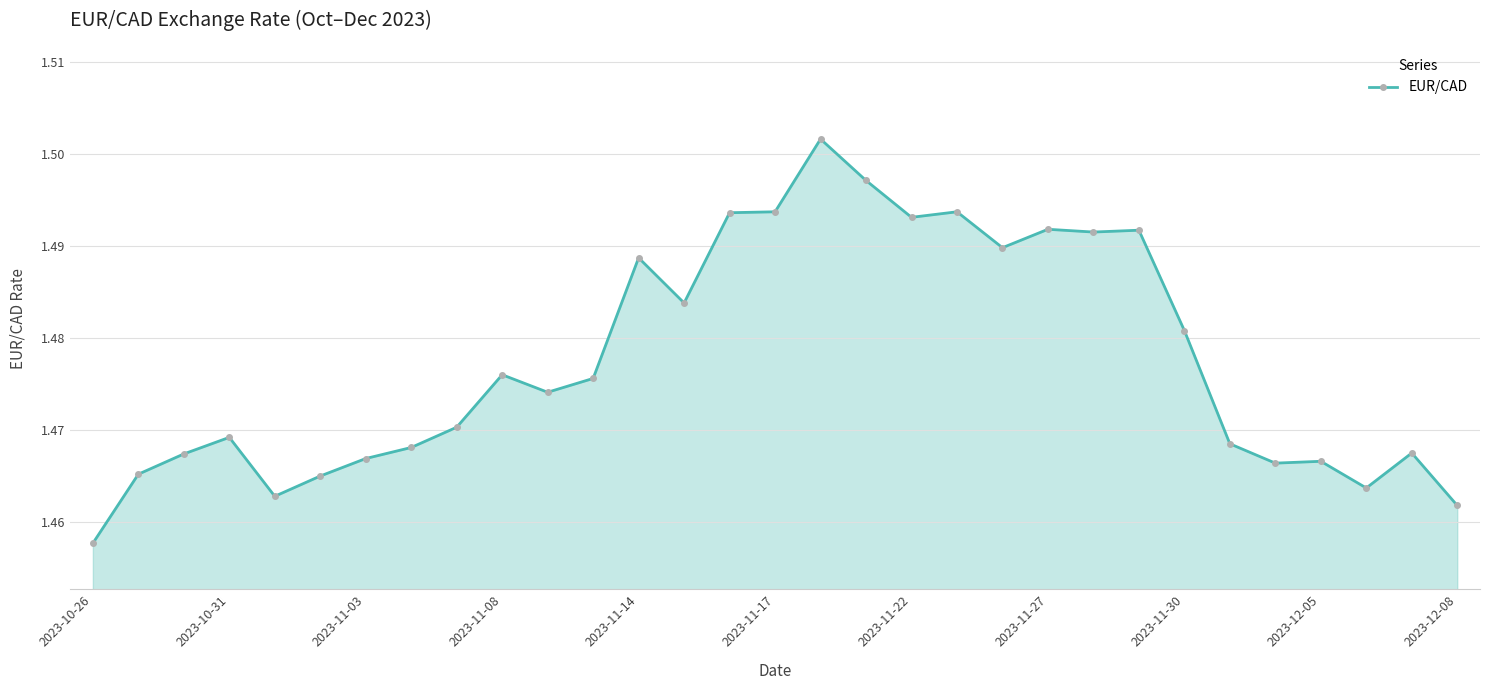

True or false: the data has more than 0 interior local peaks.

True